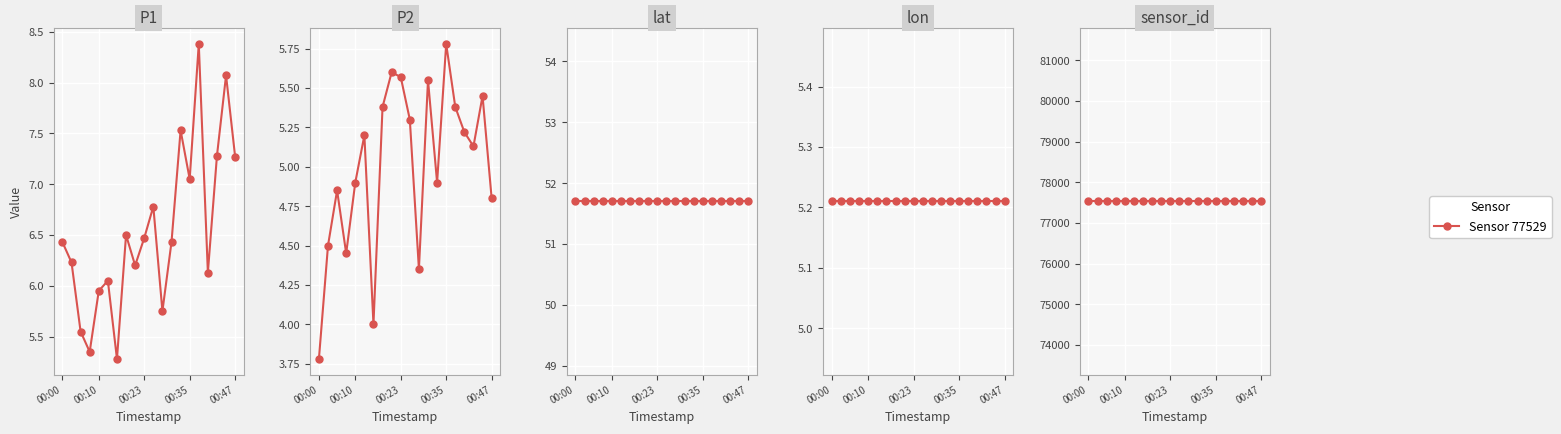

Is this an area chart (filled region under the line)?

No